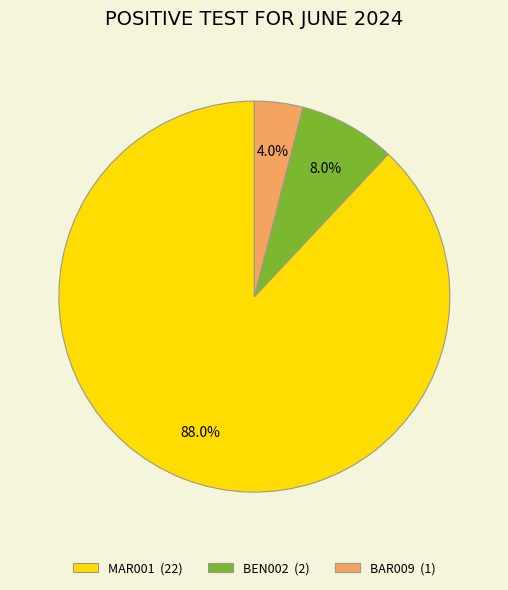

Count the number of slices in the pie.

3